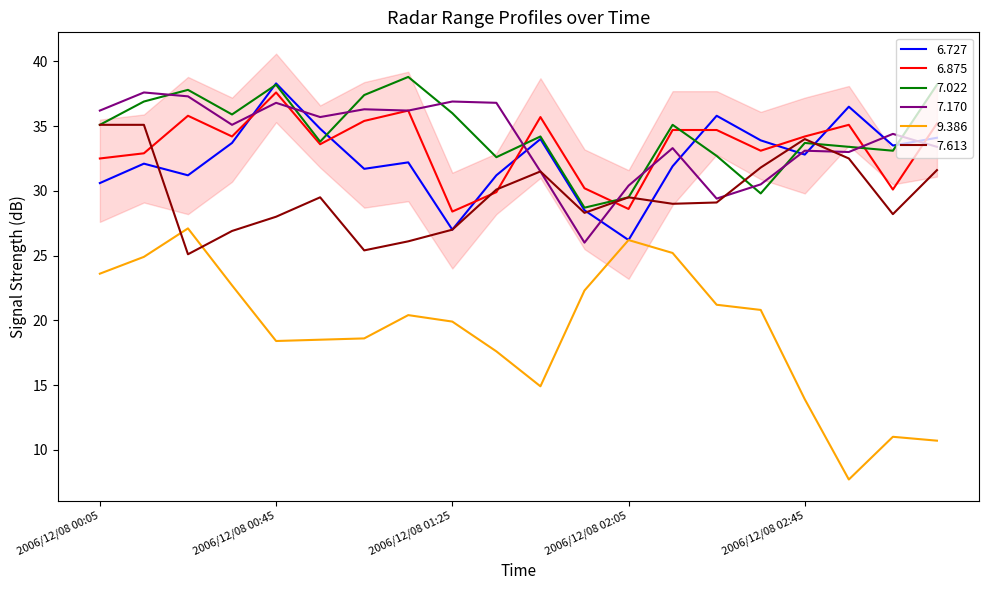

Which category has the highest value in the 7.613 series?

2006/12/08 00:05